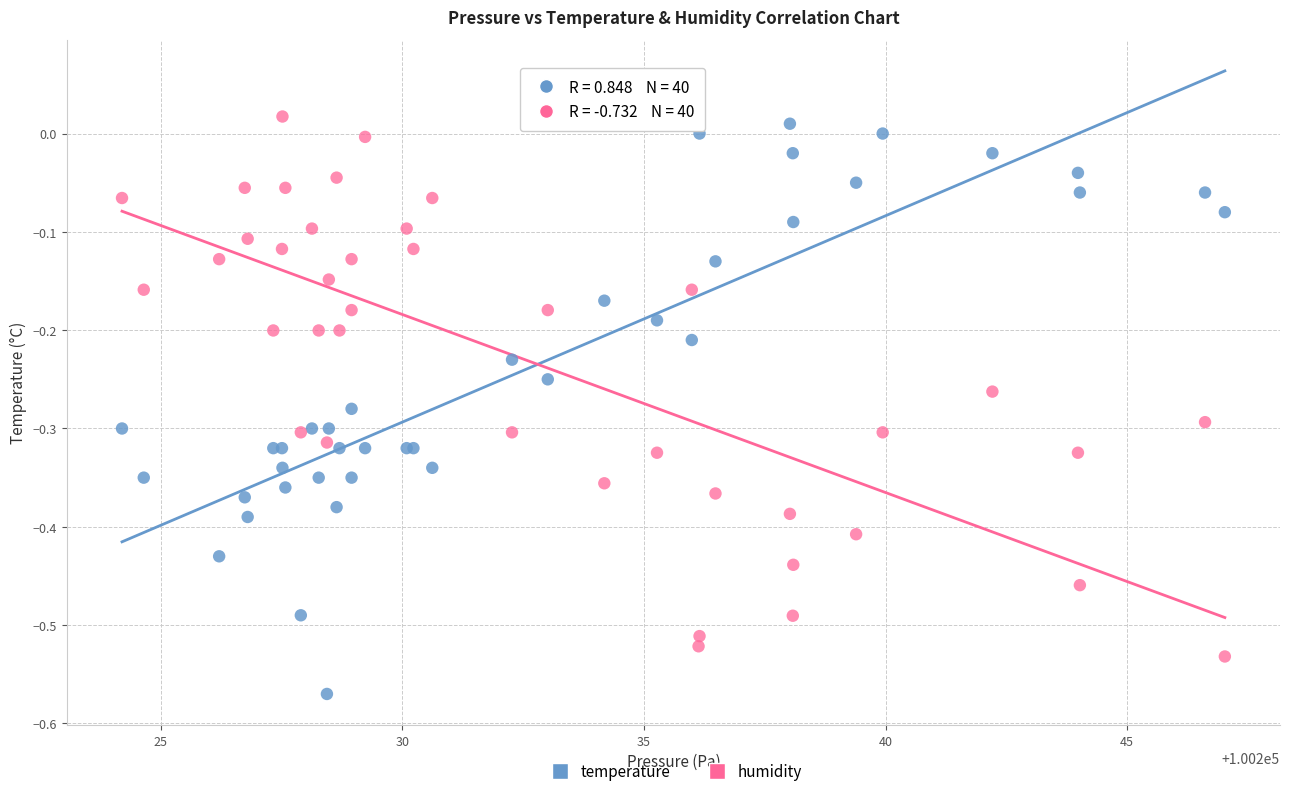

What is the X range (max minus min) for the scatter plot?

22.8